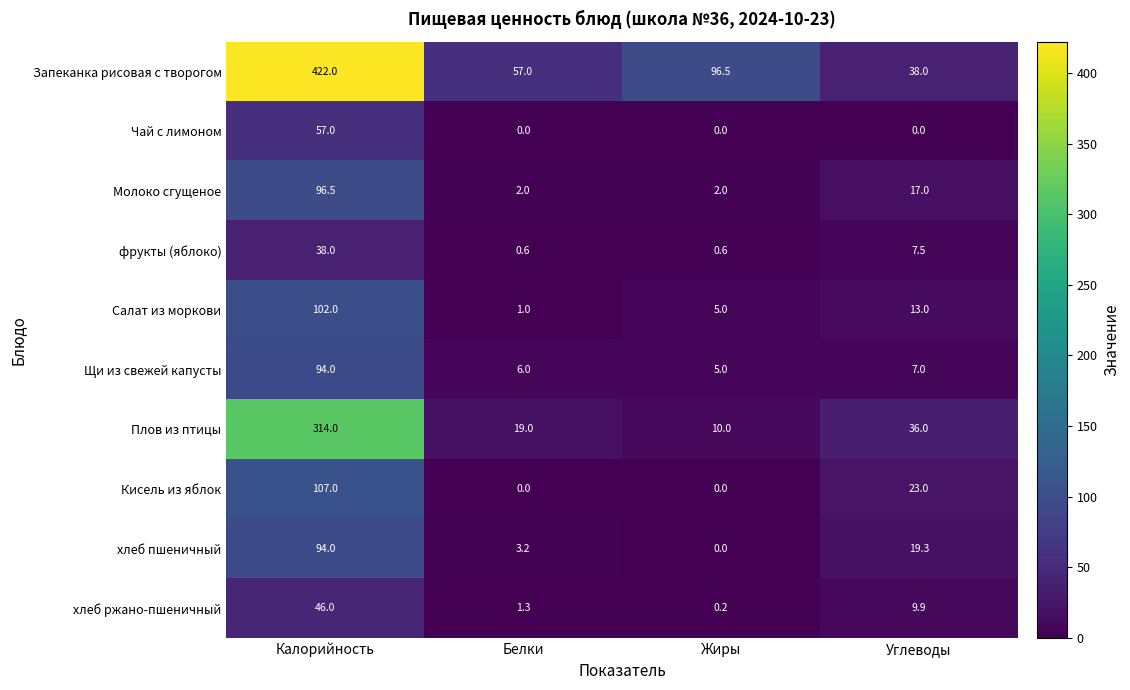

True or false: Запеканка рисовая с творогом has a value of 96.5 at Жиры.

True